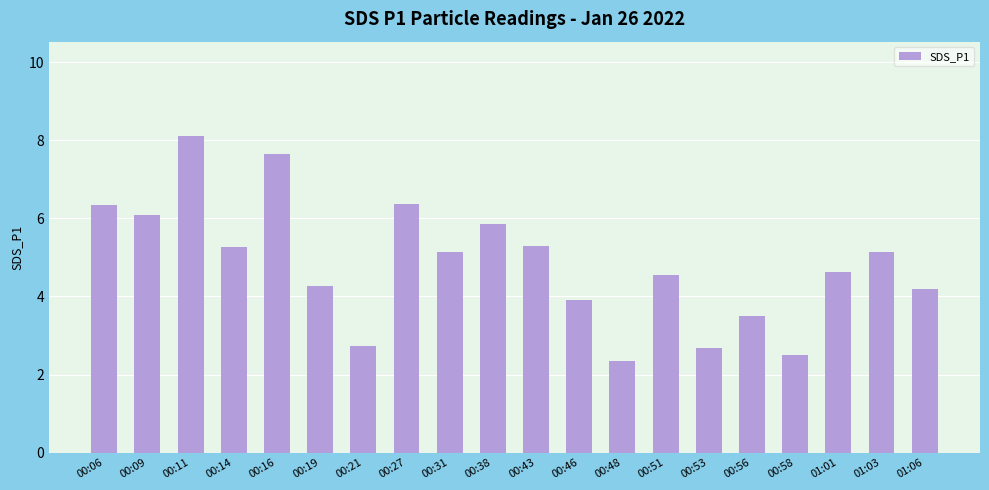

What is the maximum value shown in the chart?

8.1